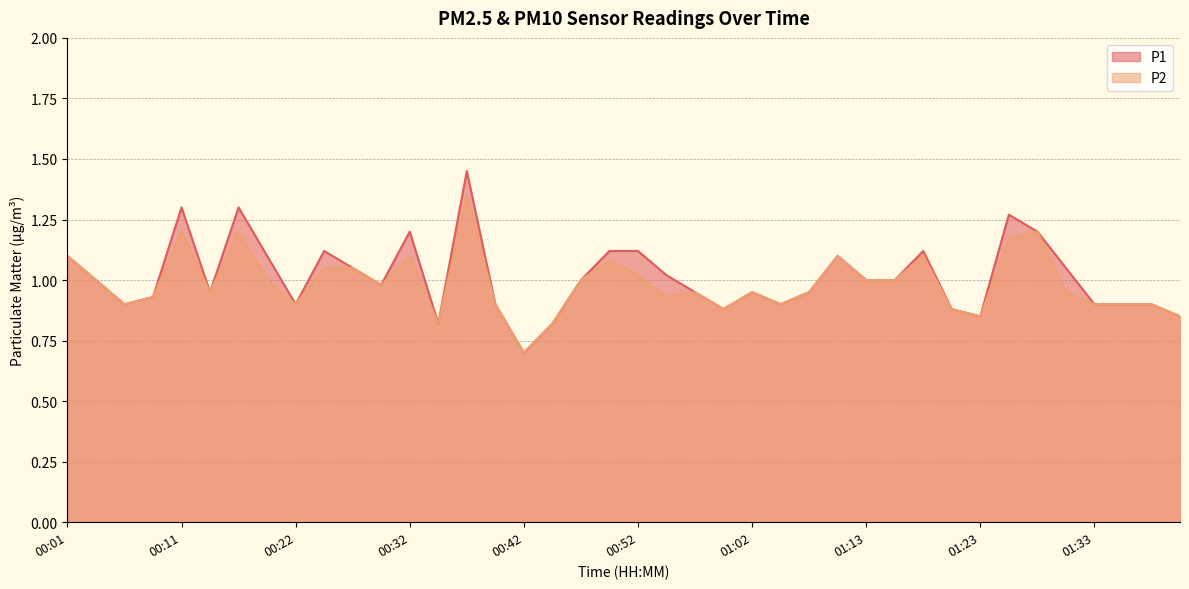

Between 01:18 and 01:41, which series saw the biggest shift?

P1